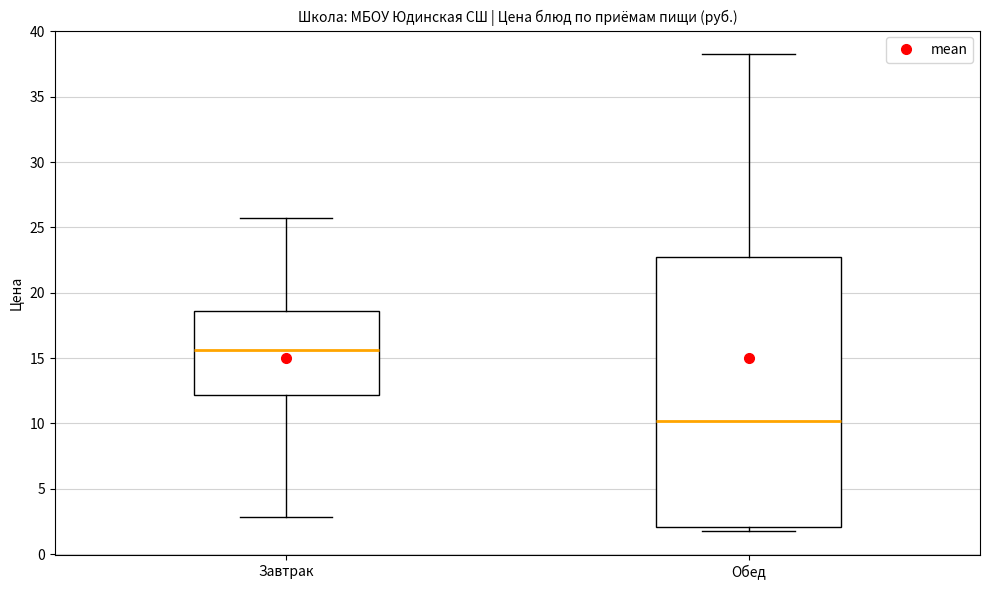

Which box is the tallest, from its lower edge to its upper edge?

Обед